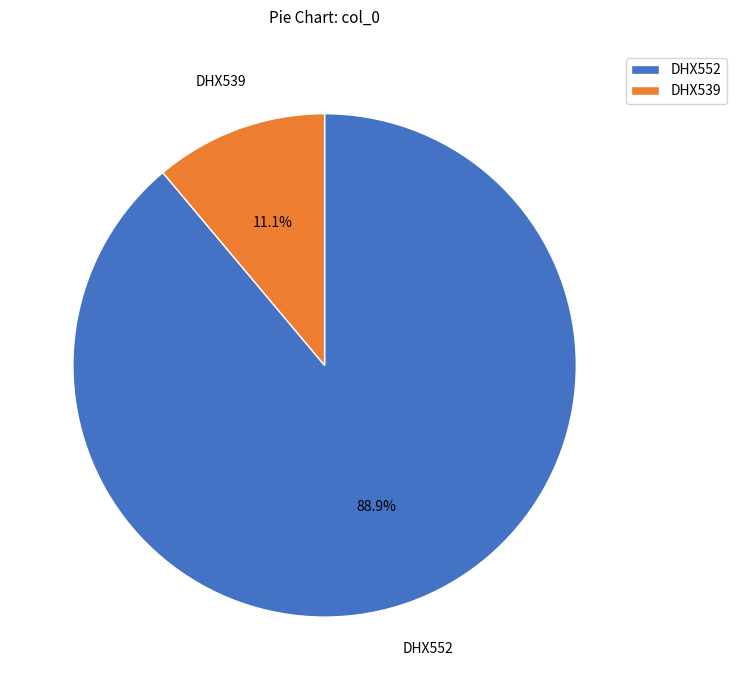

What percentage do DHX552 and DHX539 together represent?

100.0%